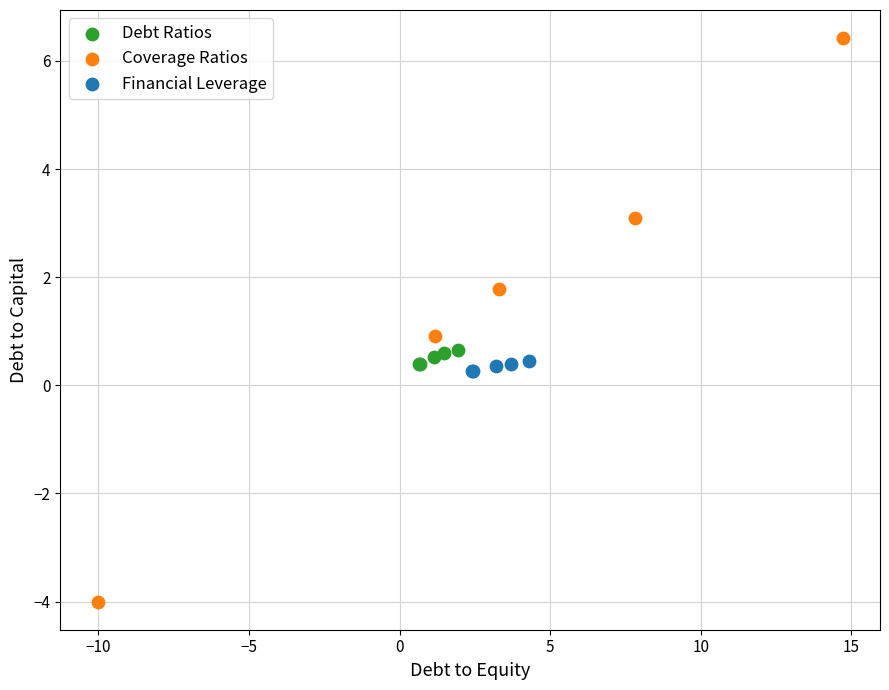

Which series reaches the minimum Y coordinate?

Coverage Ratios